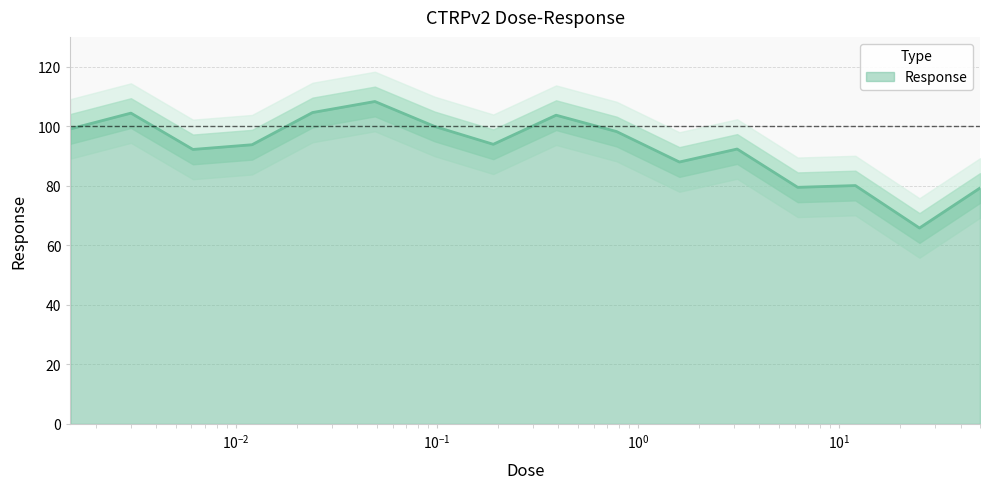

Which category has the lowest value across all series?

25.0